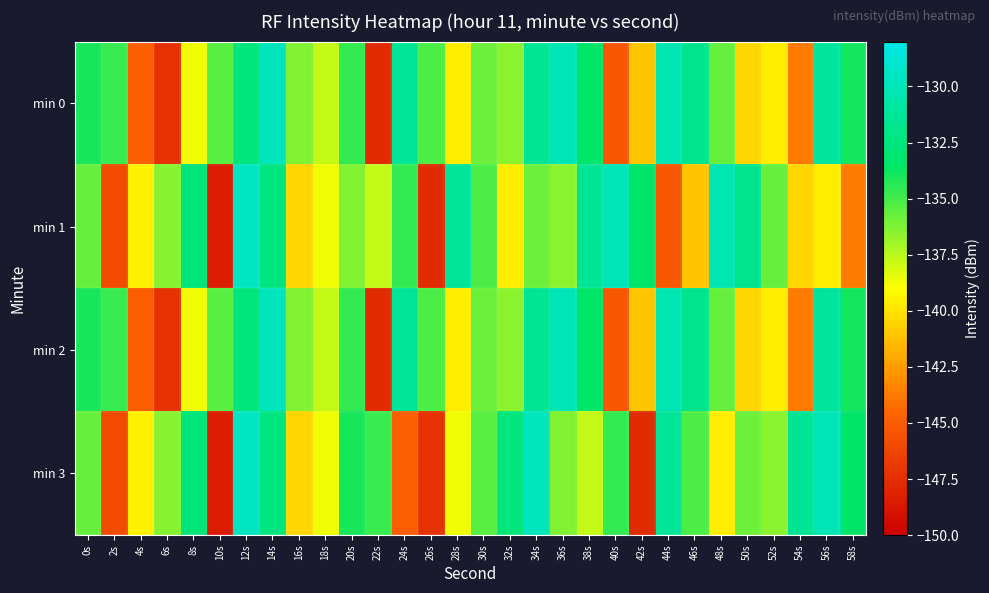

At how many categories does at least one series exceed -137?

28